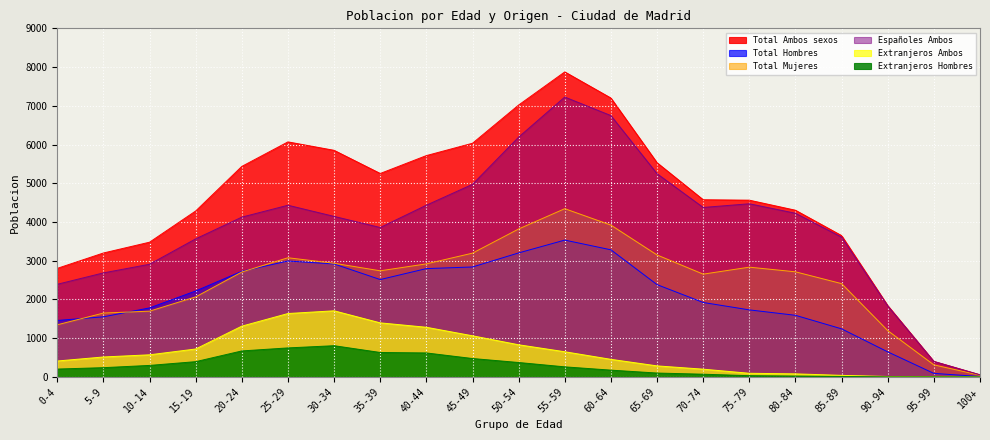

Is the value of Extranjeros Ambos at 70-74 greater than the value of Total Ambos sexos at 60-64?

No